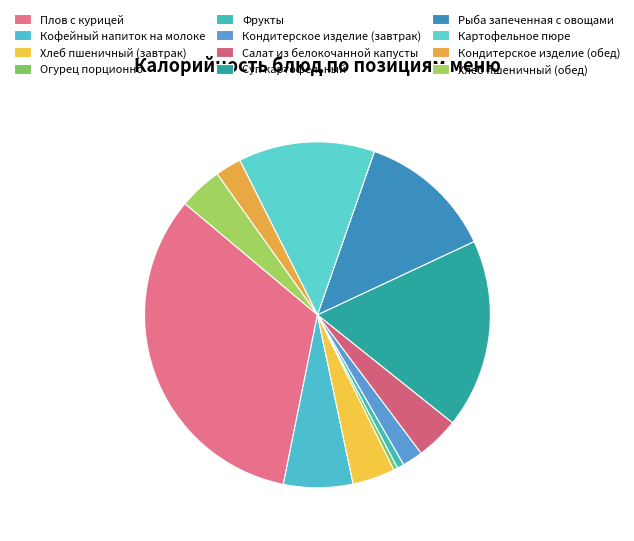

How many slices are in this pie chart?

12